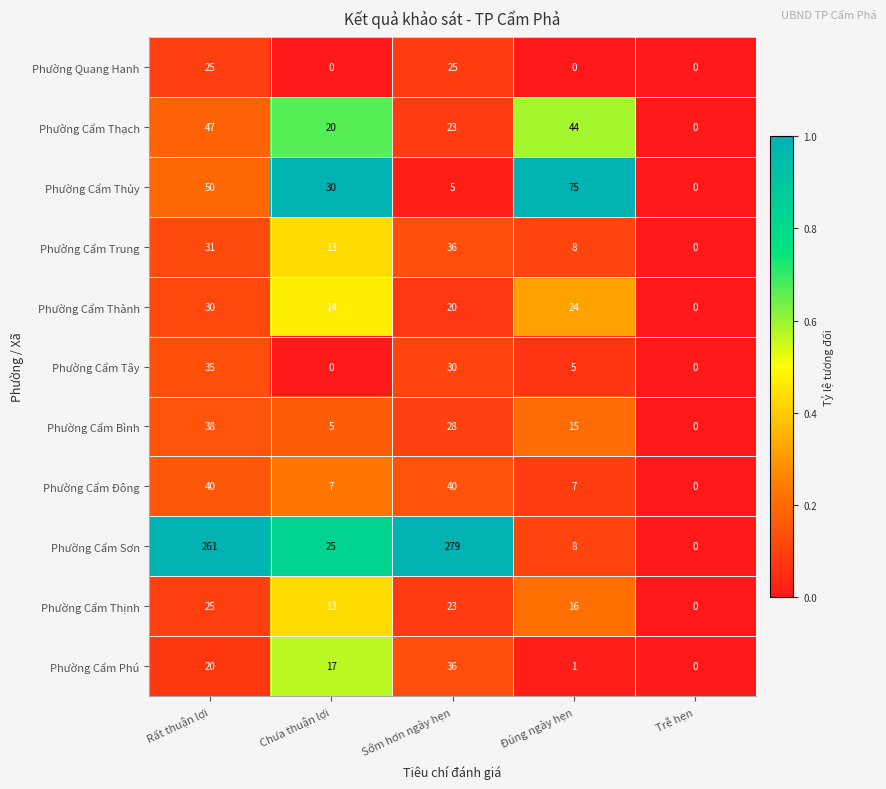

What is the difference between the Phường Cẩm Thủy values at Rất thuận lợi and Chưa thuận lợi?

20